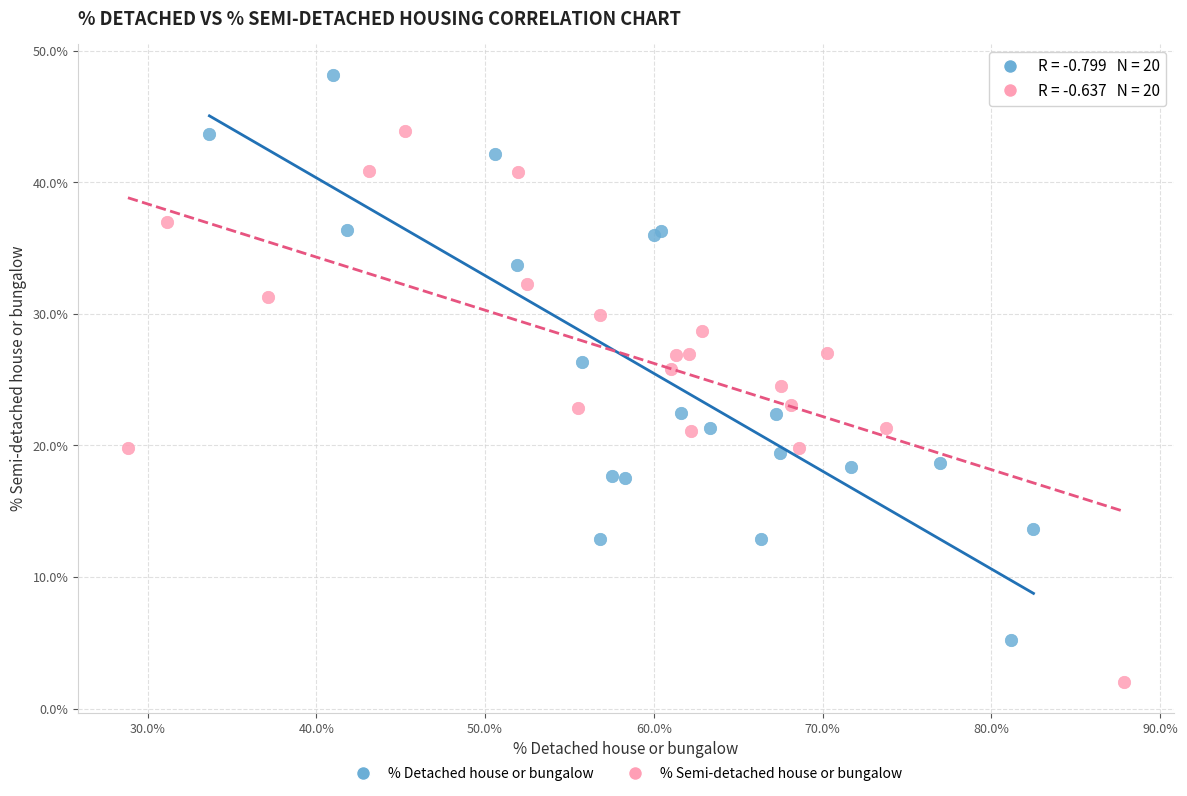

Which series reaches the maximum Y coordinate?

% Detached house or bungalow